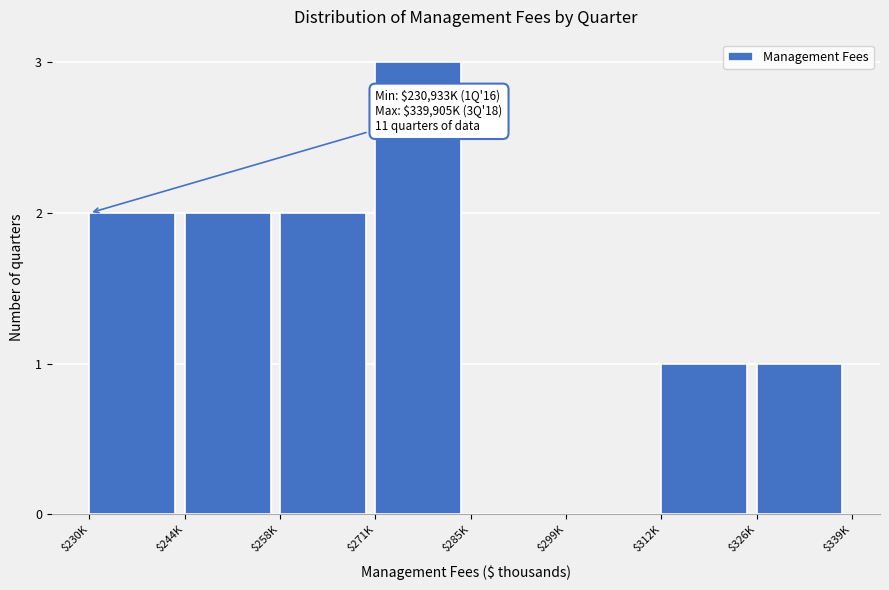

What is the sum of all values?

11